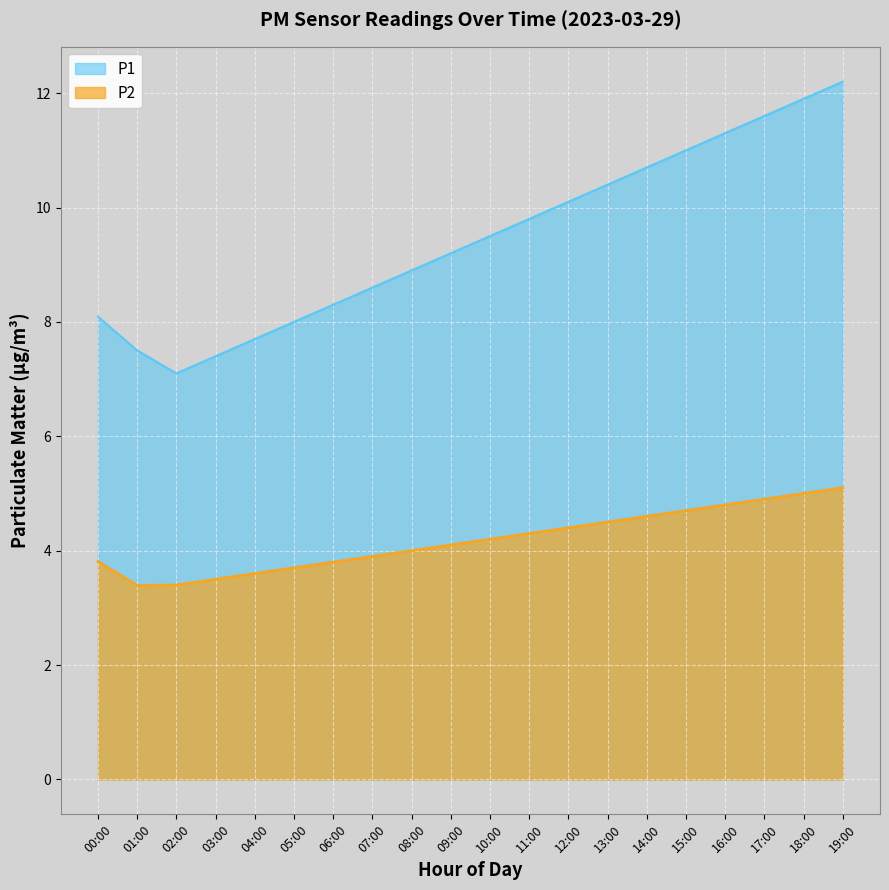

What is the minimum value shown in the chart?

3.4